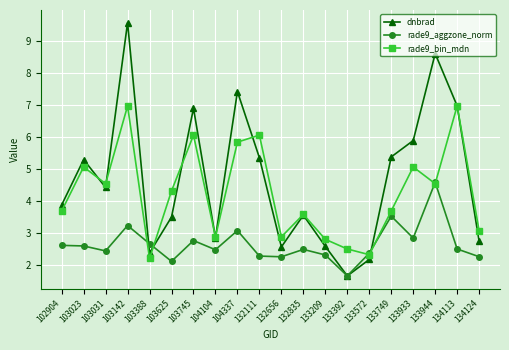

How many interior local peaks does the dnbrad series have?

6